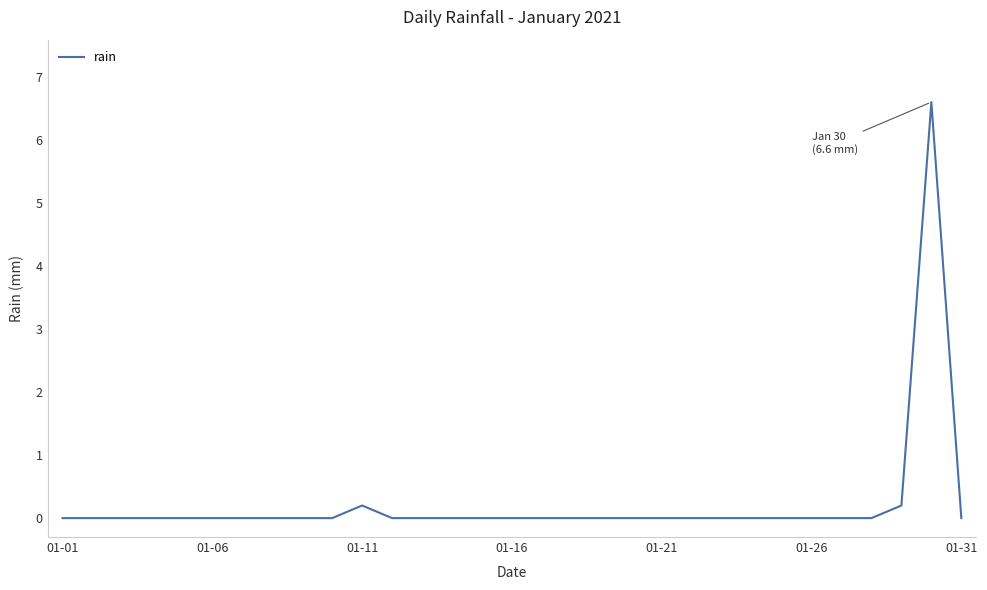

What is the maximum value shown in the chart?

6.6